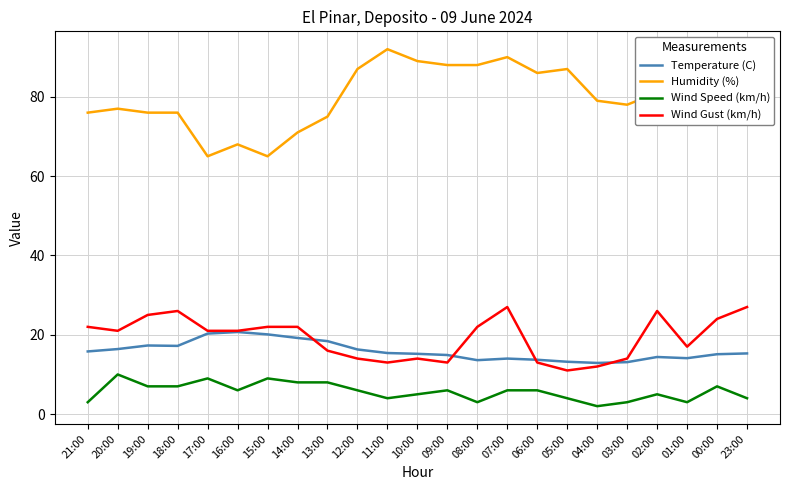

Rank the series by their maximum value, from lowest to highest.

Wind Speed (km/h), Temperature (C), Wind Gust (km/h), Humidity (%)